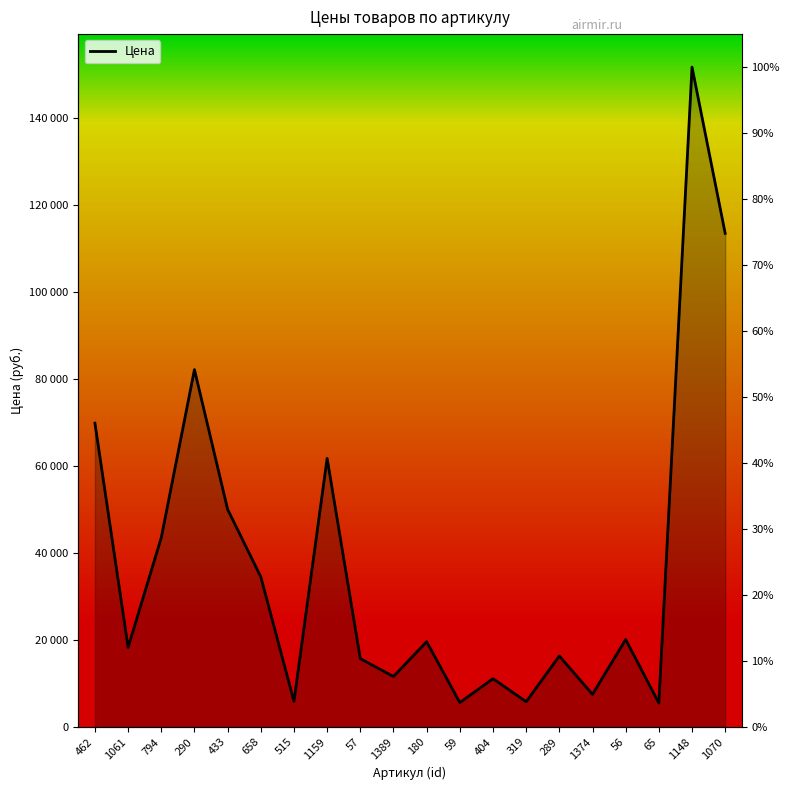

What is the sum of the values at 515 and 1148?

157500